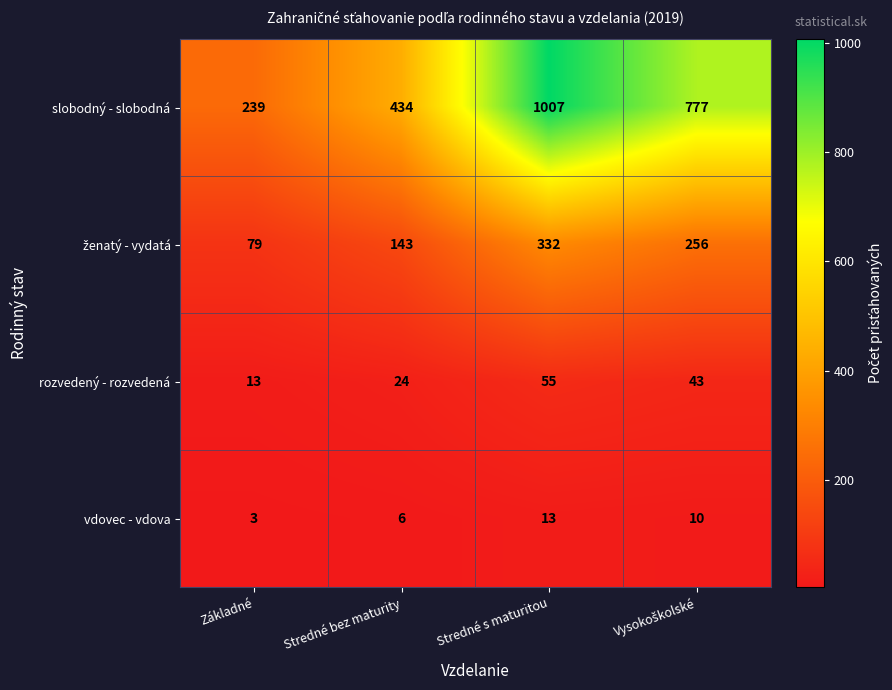

Between Základné and Stredné s maturitou, which series saw the biggest shift?

slobodný - slobodná